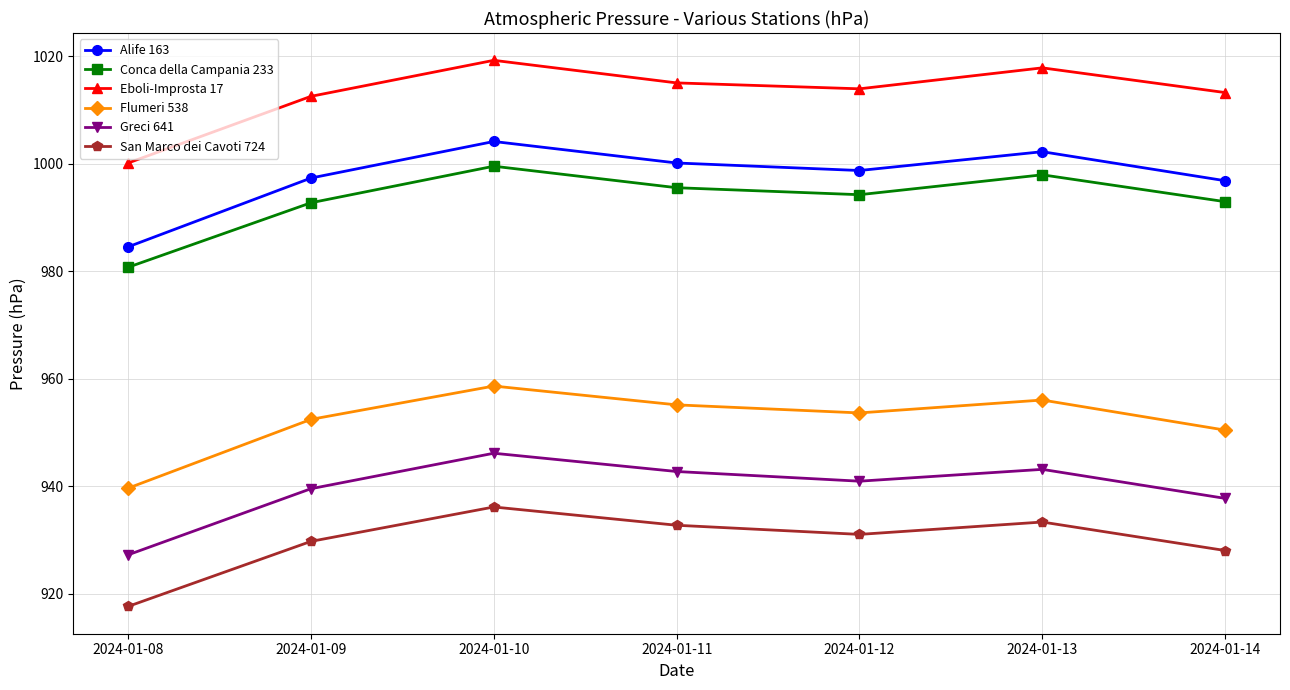

At which category is the sum across all series the highest?

2024-01-10